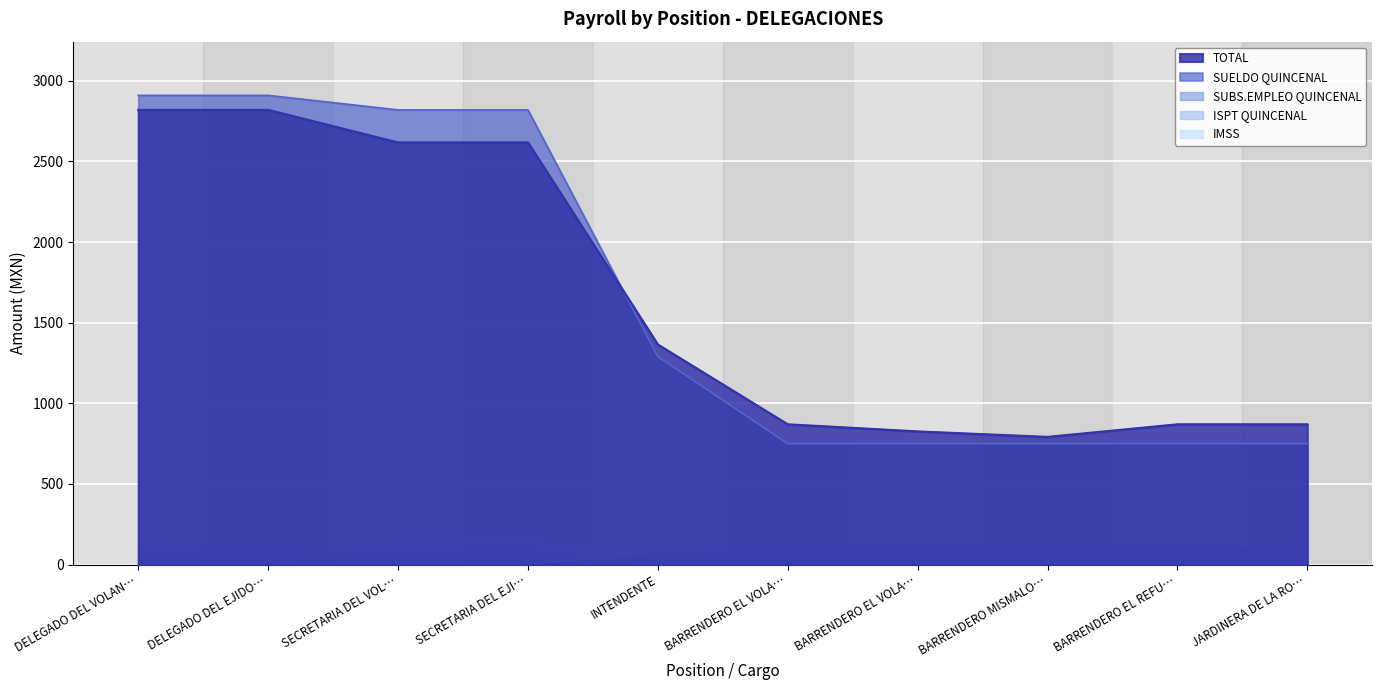

What is the difference between the second highest and second lowest values in the TOTAL series?

1994